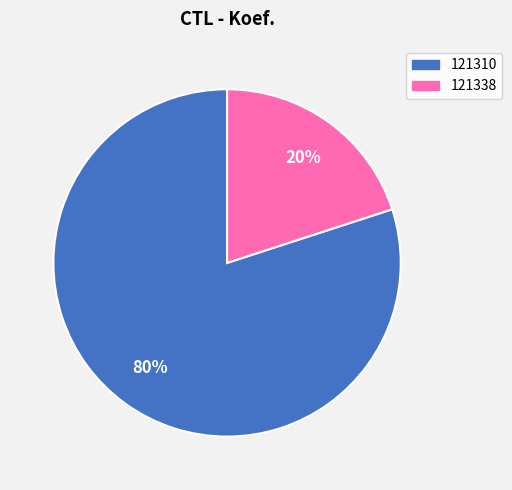

What percentage is the 121310 slice, to the nearest percent?

80%